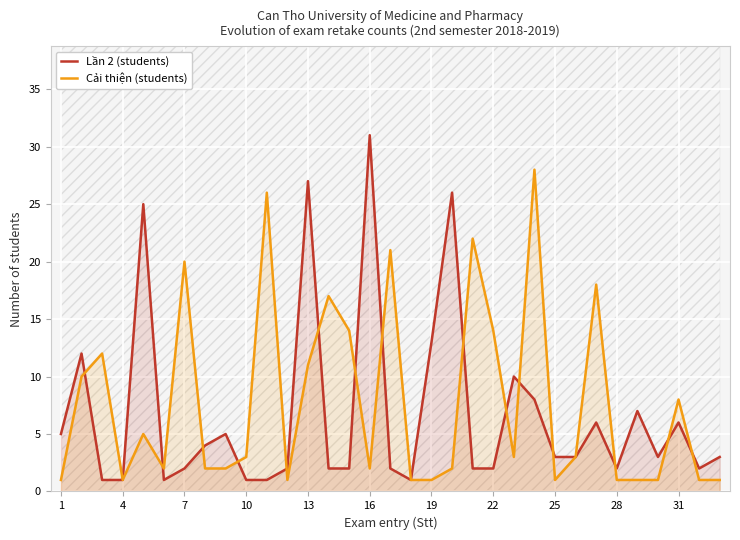

The value of Cải thiện (students) at 22 is 8. True or false?

False